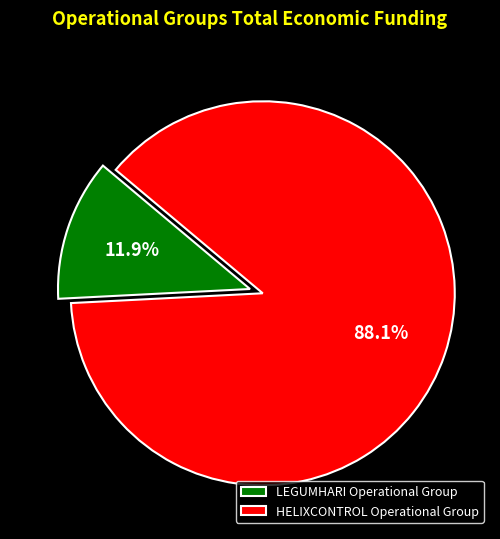

What percentage do HELIXCONTROL Operational Group and LEGUMHARI Operational Group together represent?

100.0%